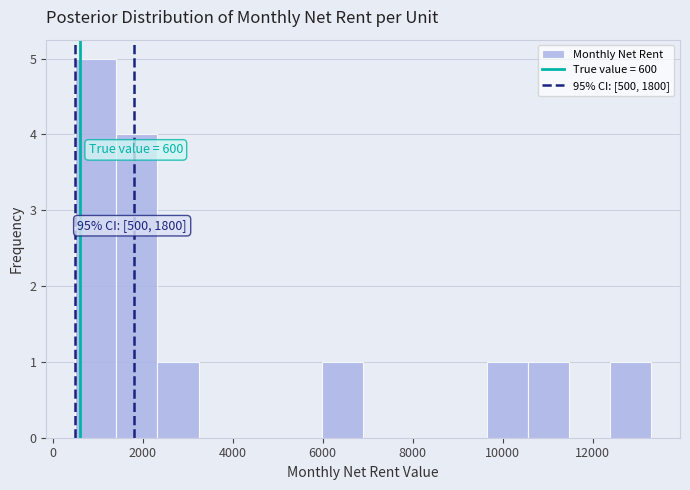

Over which range of the x-axis is the bar tallest?

600 to 1400